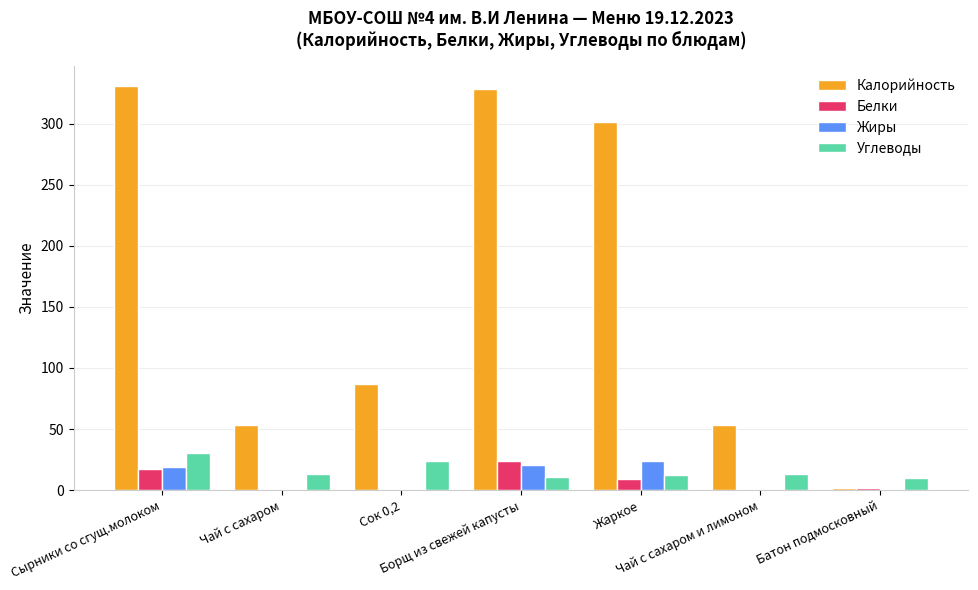

What is the maximum value for Жиры?

24.0